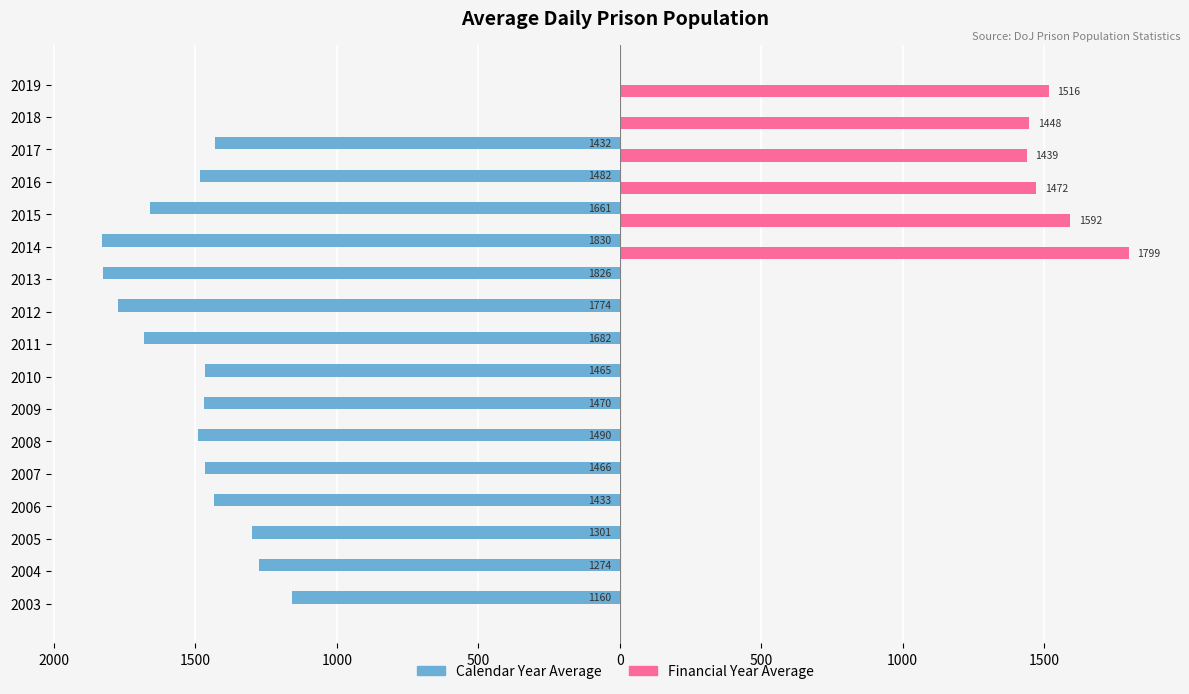

What are all the series names shown in the legend?

Calendar Year Average, Financial Year Average